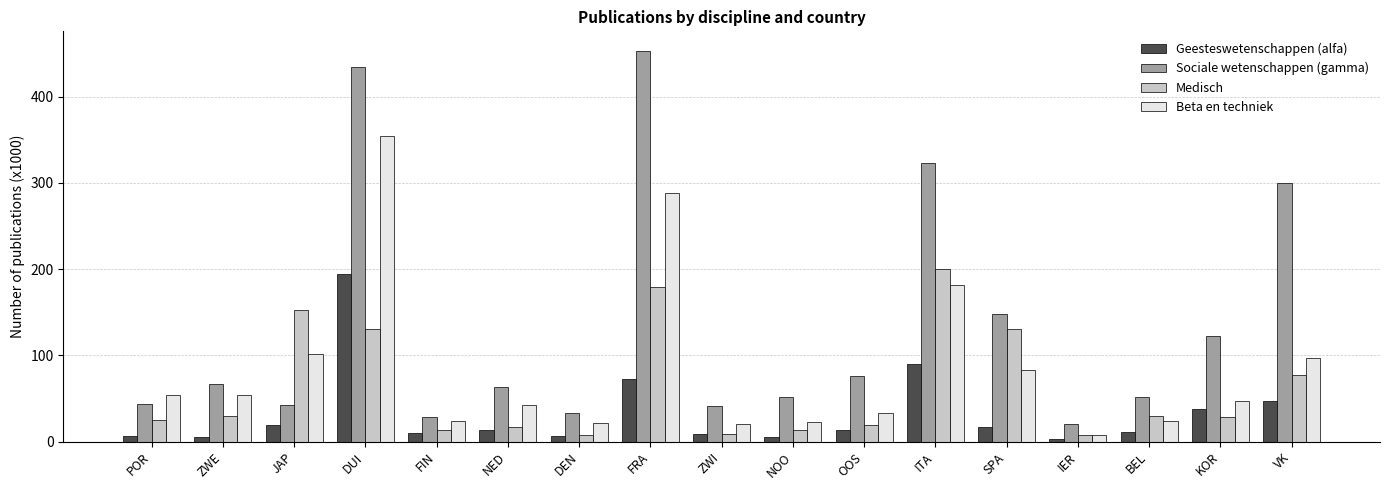

How many data points in Medisch are less than 28?

8